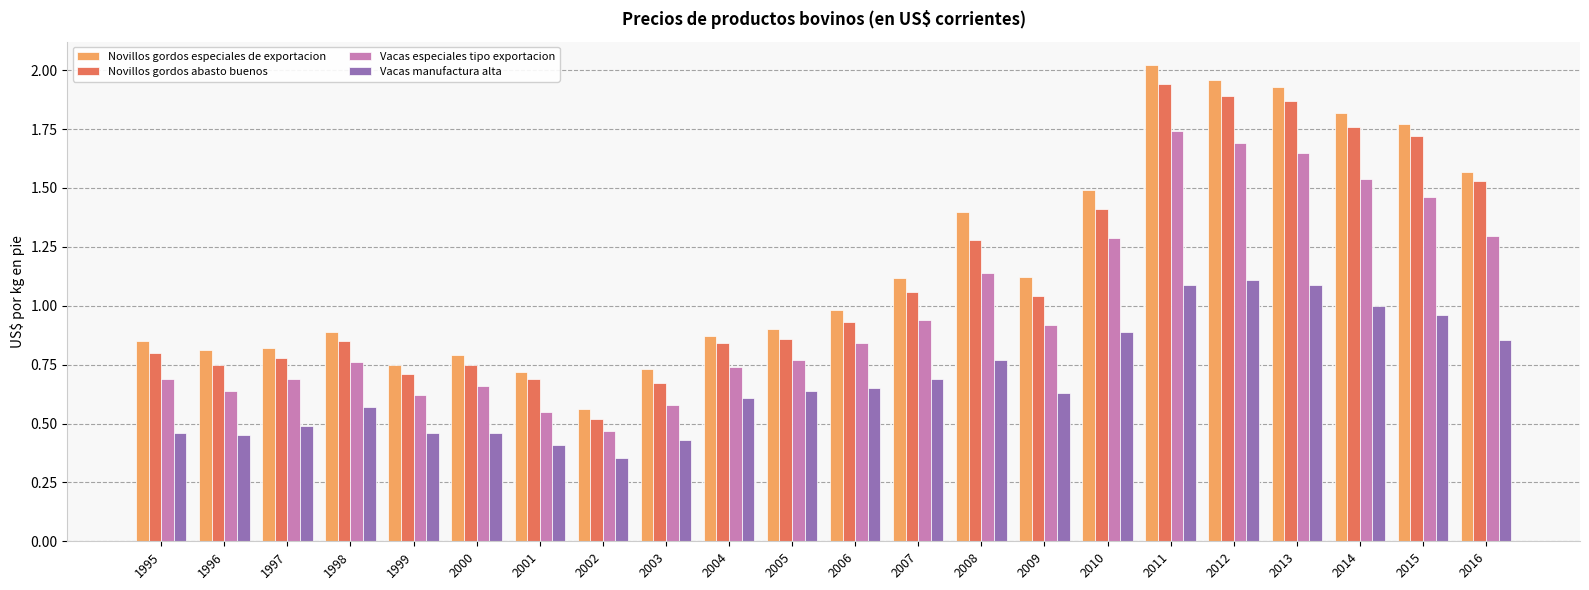

Is the value of Novillos gordos abasto buenos at 2005 greater than the value of Vacas manufactura alta at 2009?

Yes